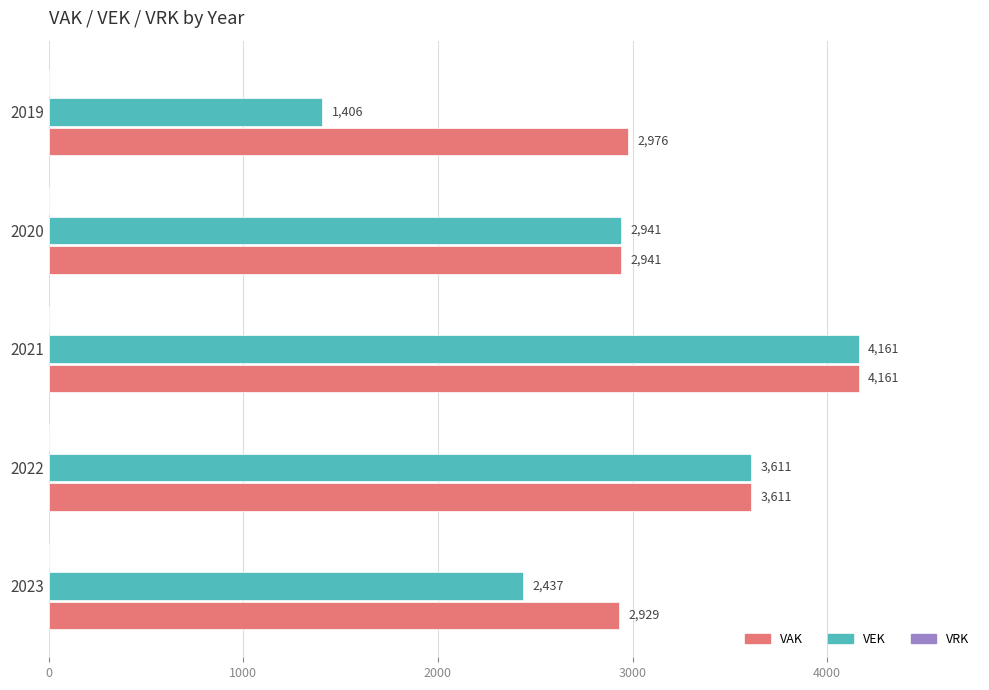

Is the value of VAK at 2023 greater than the value of VEK at 2023?

Yes